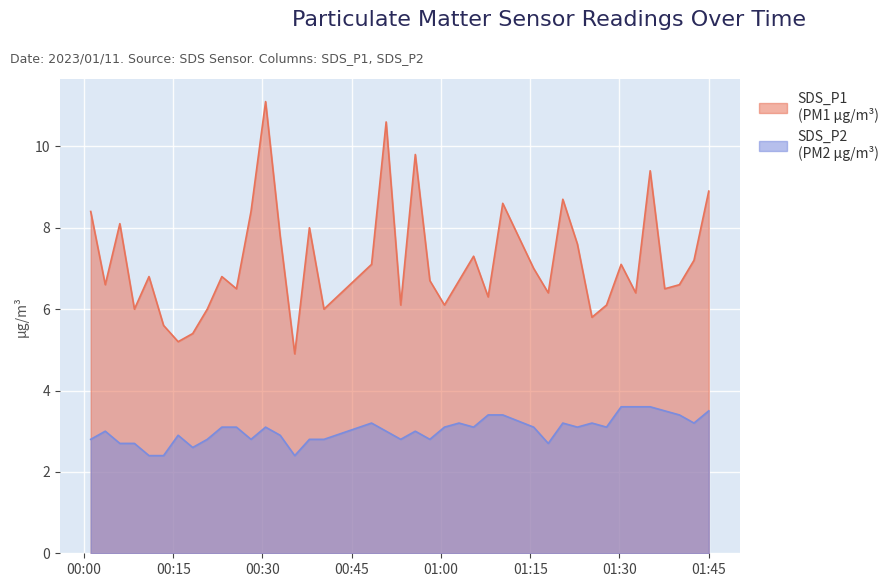

True or false: SDS_P1 has more than 1 interior local peaks.

True